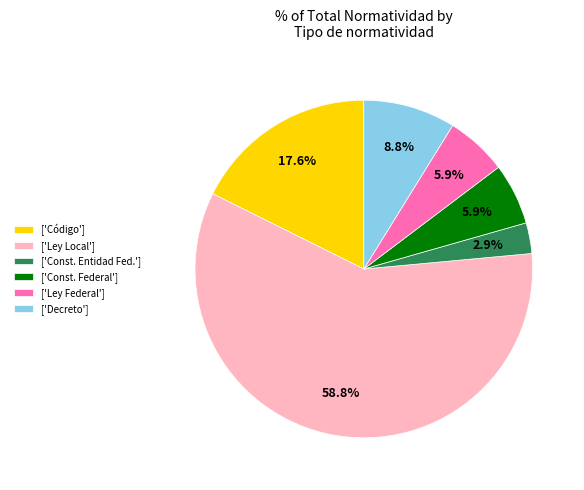

How many segments does this pie chart have?

6